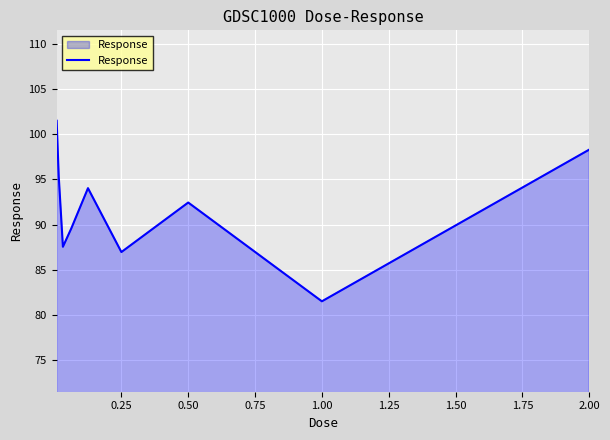

How many interior local valleys (lower than both neighbors) does the data have?

3